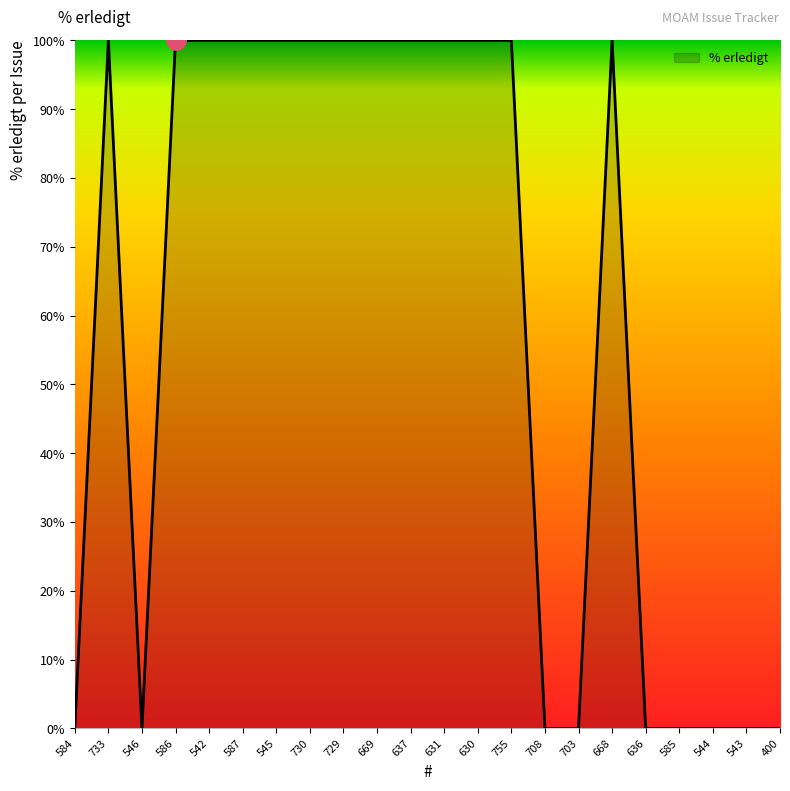

What is the maximum value shown in the chart?

100